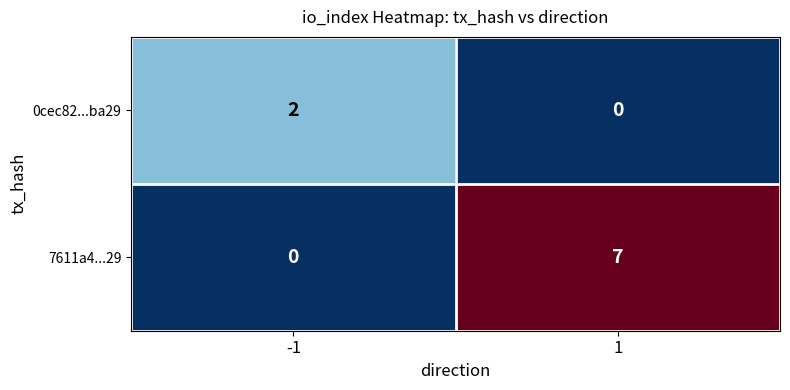

Which series has the largest total across all categories?

7611a4...29